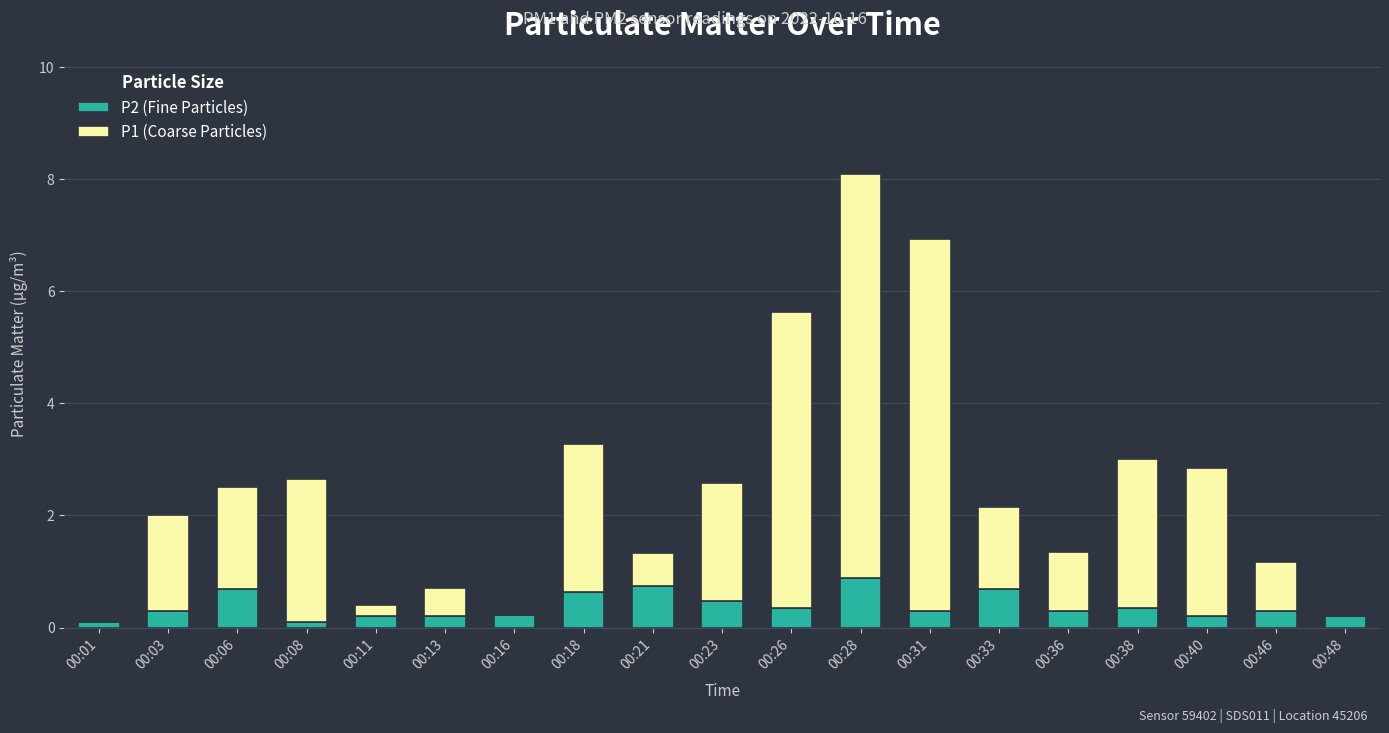

True or false: P2 (Fine Particles) has a value of 0.3 at 00:03.

True